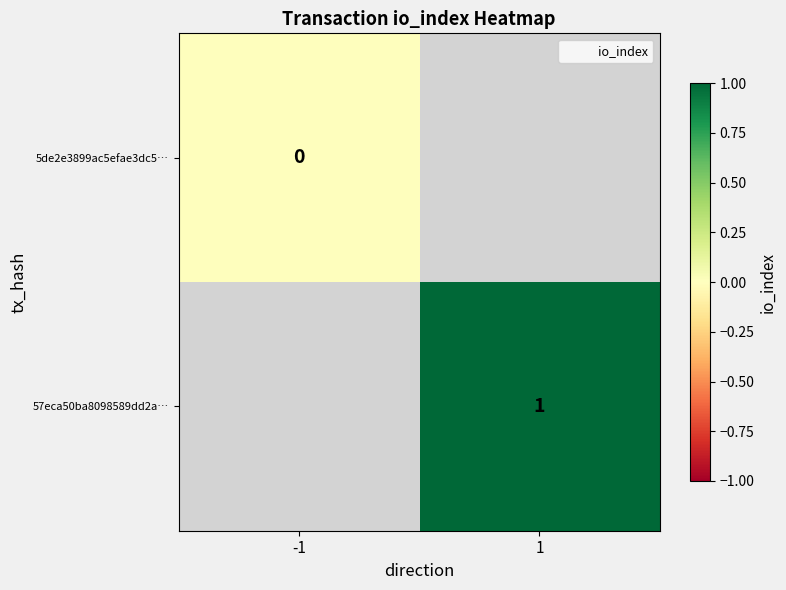

How many distinct data groups are displayed?

2